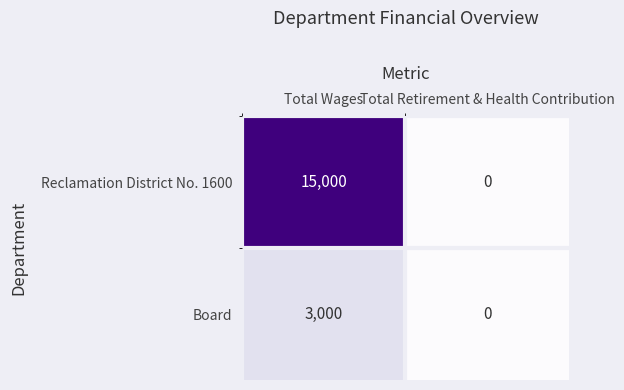

Which series changed the most between Total Wages and Total Retirement & Health Contribution?

Reclamation District No. 1600